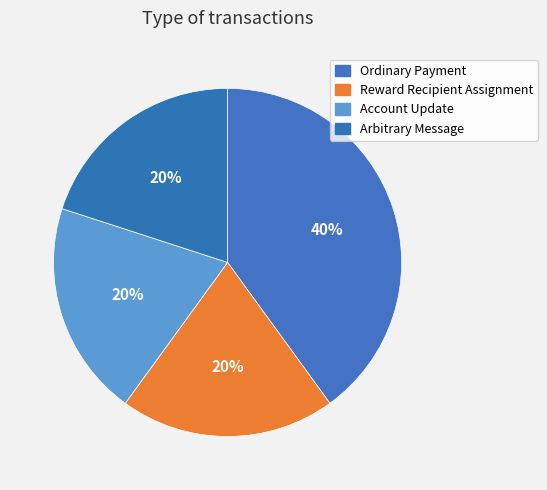

Which slice is the smallest?

Reward Recipient Assignment